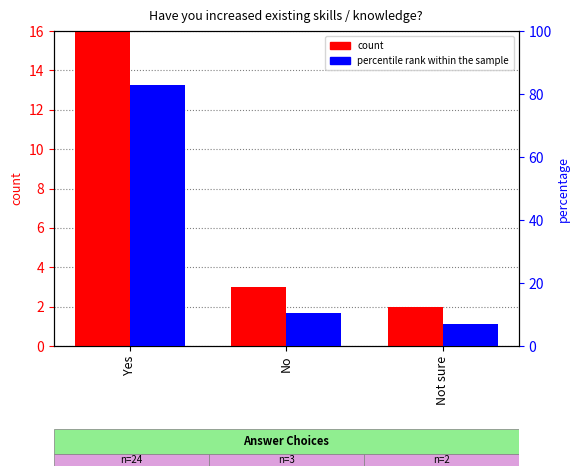

What is the total value across all series at No?

13.3